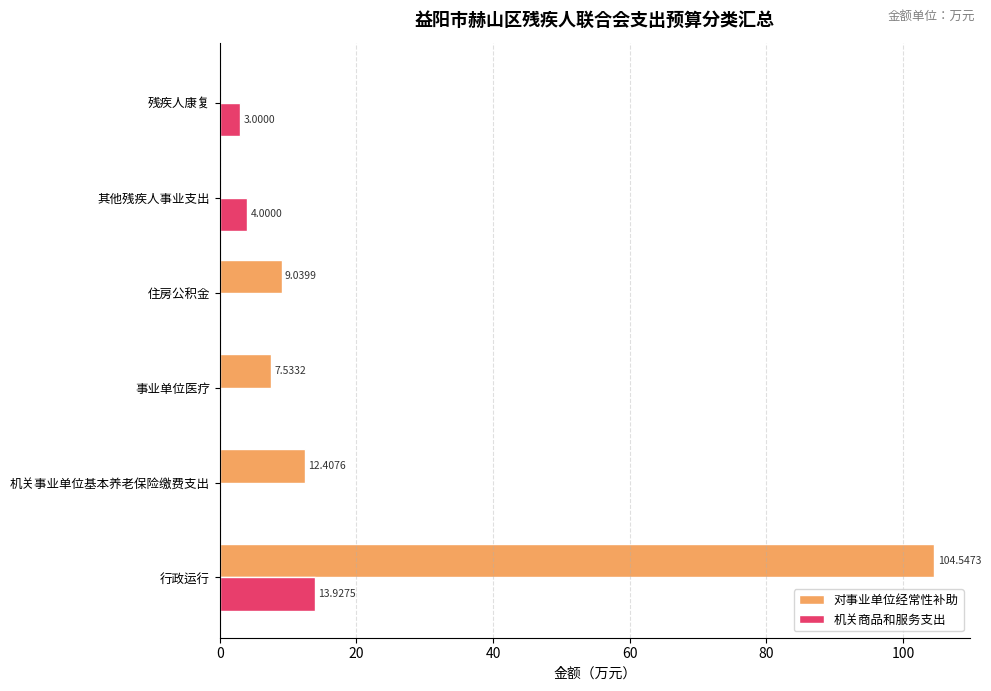

At which label is 对事业单位经常性补助 closest to 52?

机关事业单位基本养老保险缴费支出